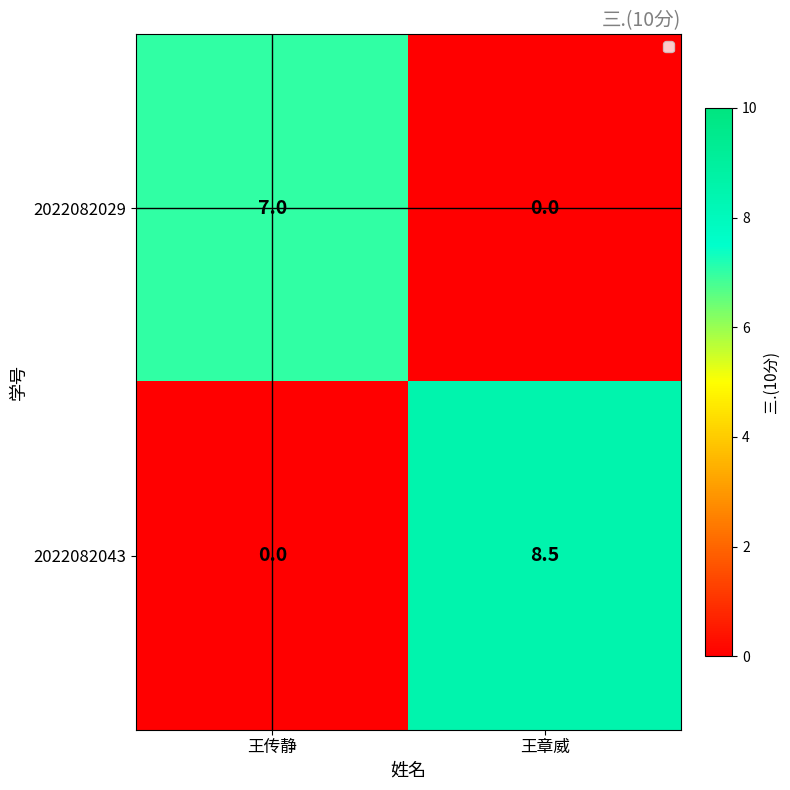

List the series in order of their overall mean, lowest first.

2022082029, 2022082043